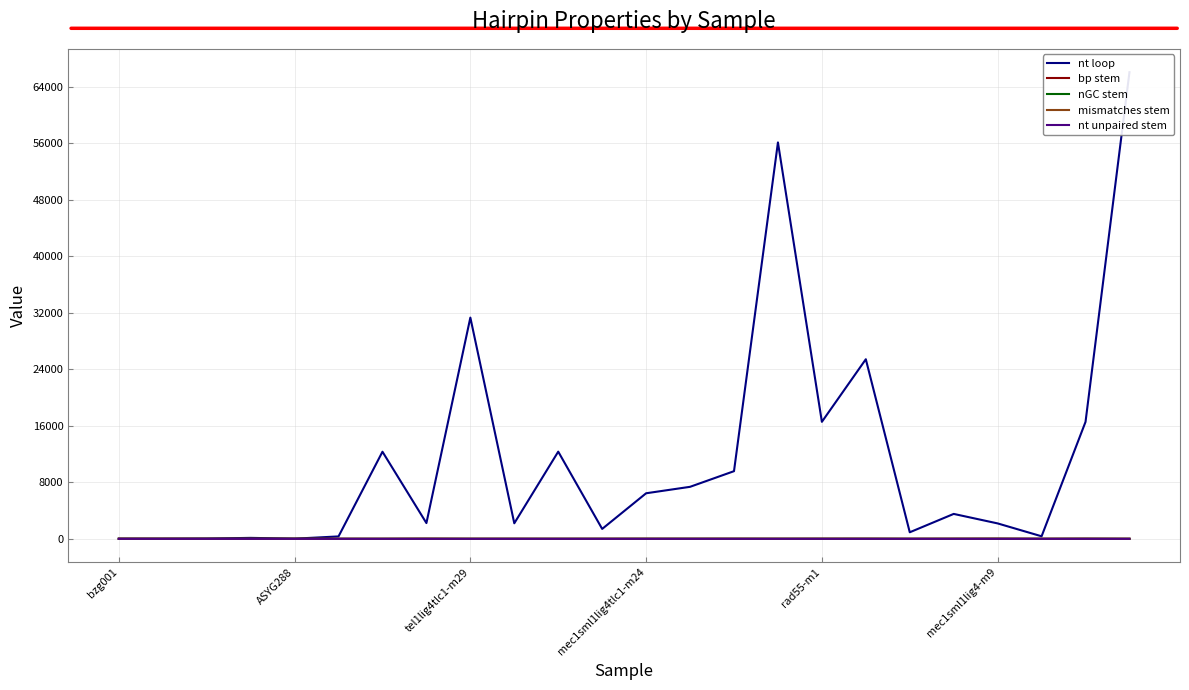

The value of mismatches stem at mec1sml1lig4tlc1-m24 is 0. True or false?

True